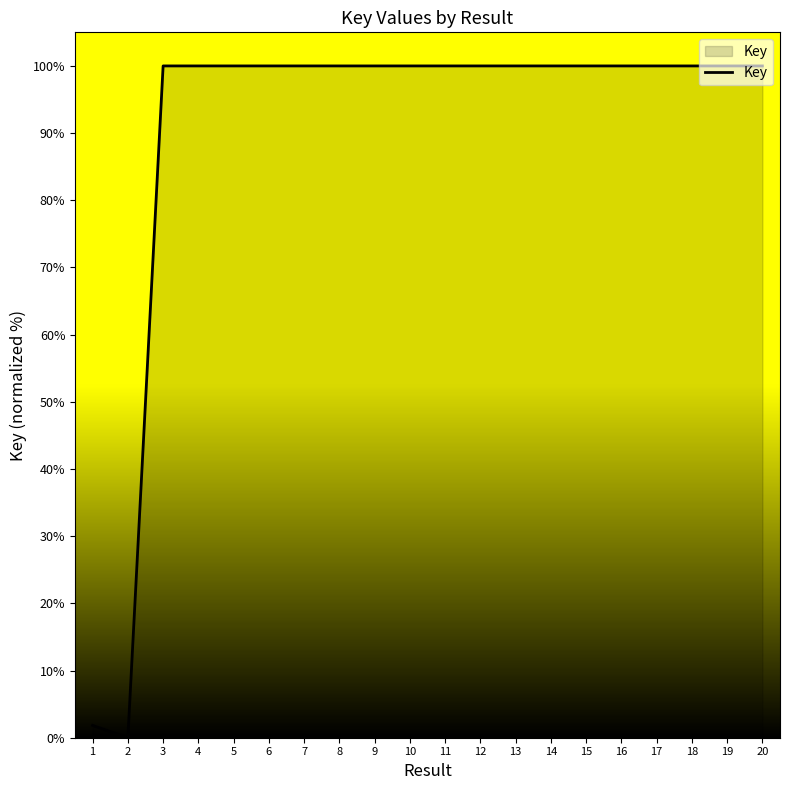

How many lines are shown in the chart?

1